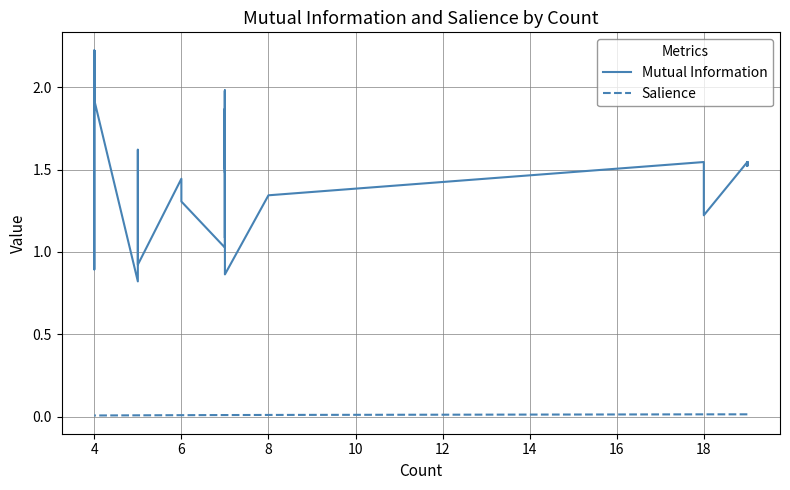

The Salience series shows 0.0 at 14. True or false?

False